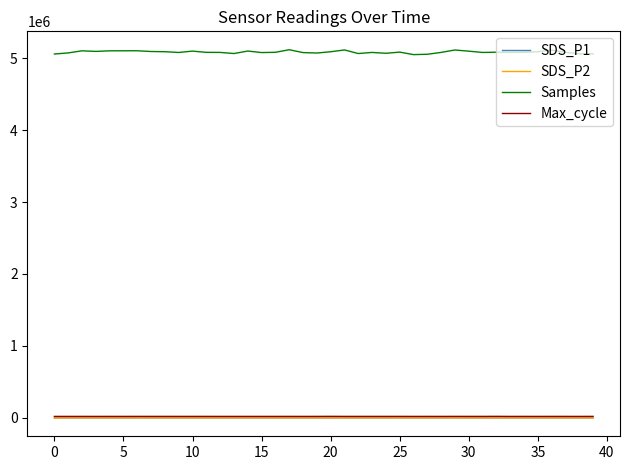

What is the average value of the Samples series?

5083997.0